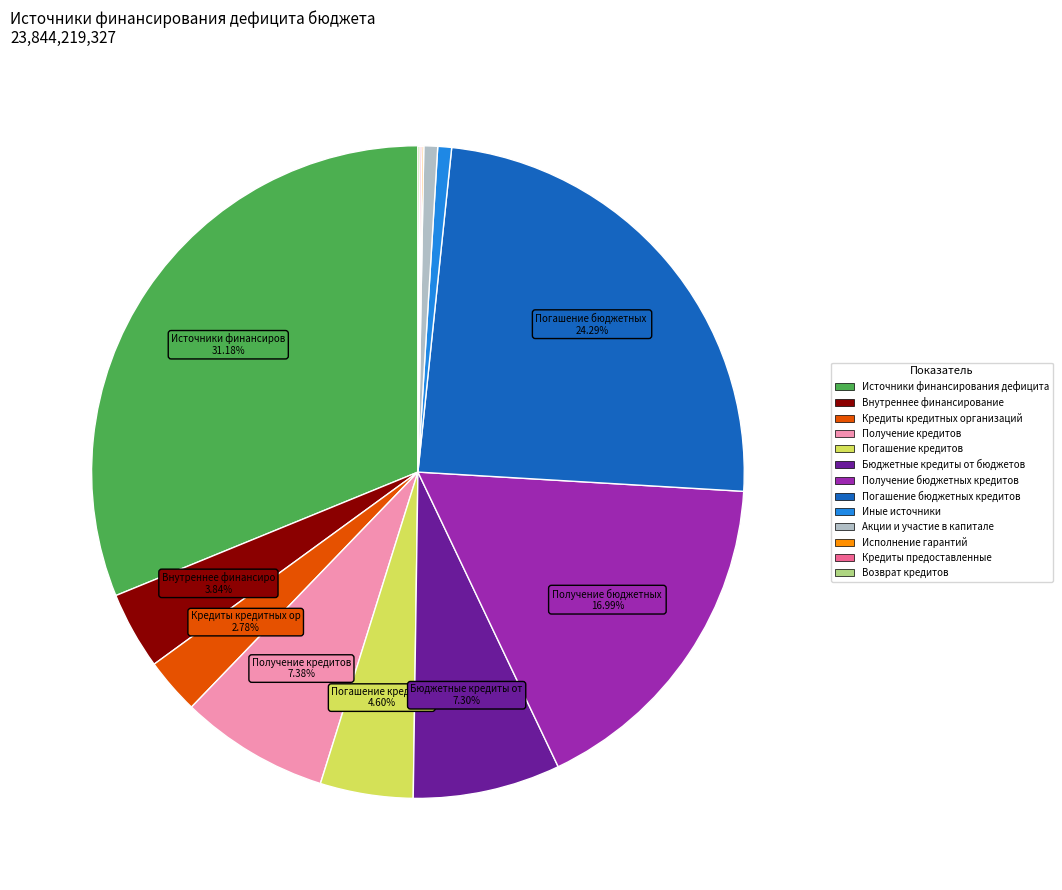

Does any single category account for the majority?

No